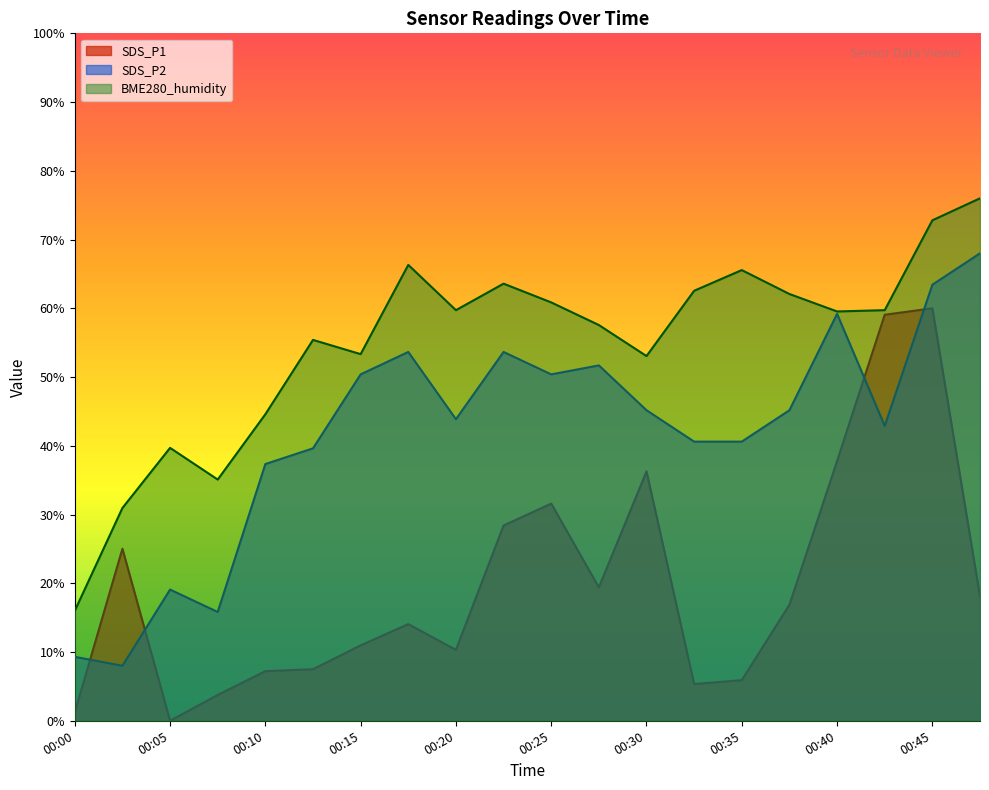

Count the number of data series in this chart.

3